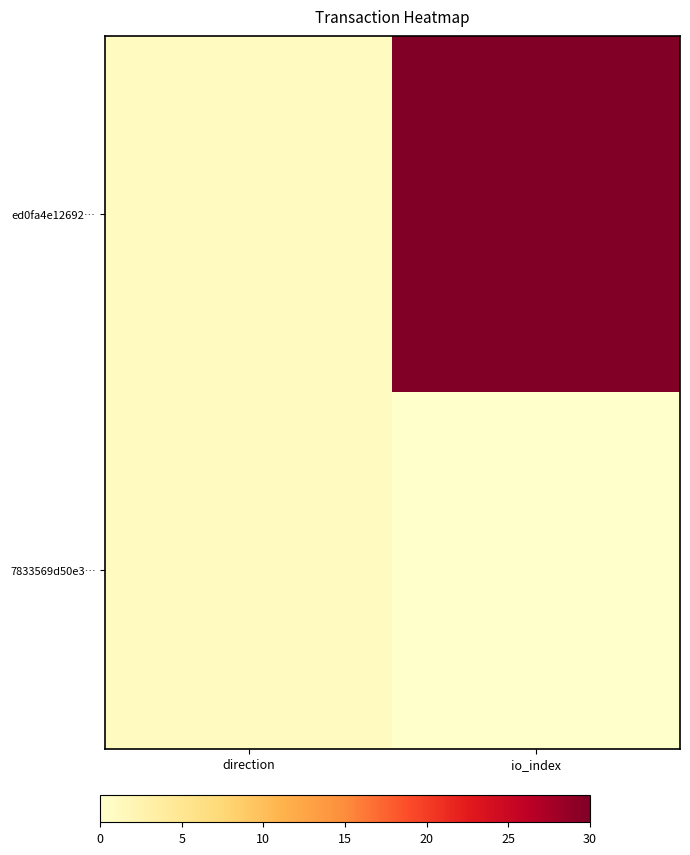

At which category is the sum across all series the highest?

io_index